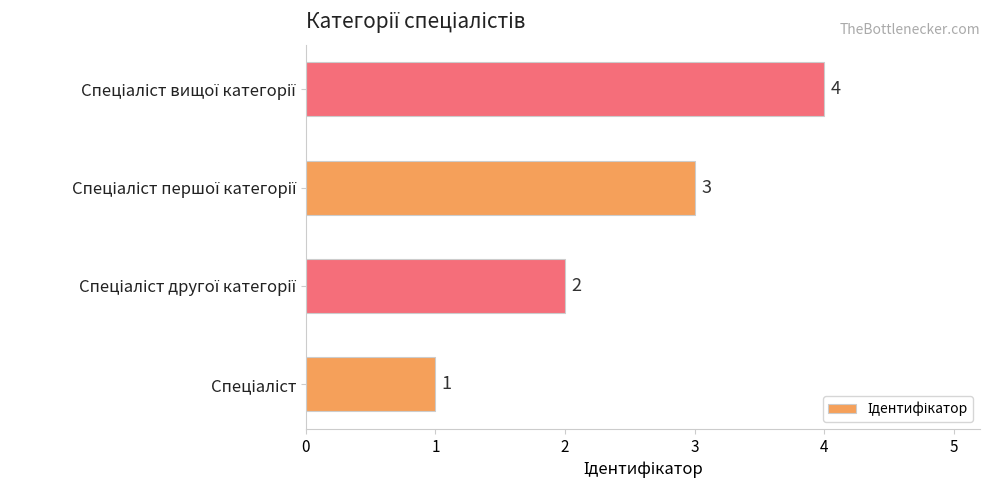

What is the sum of all values?

10